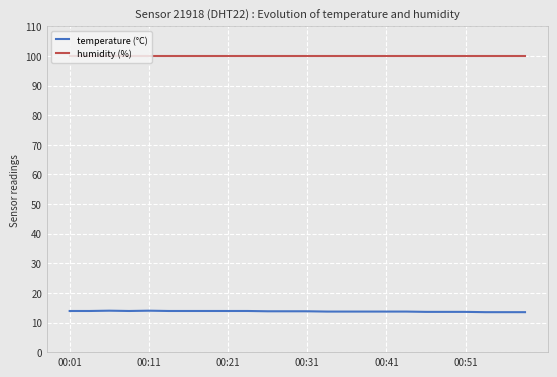

List the series in order of their overall mean, highest first.

humidity (%), temperature (°C)